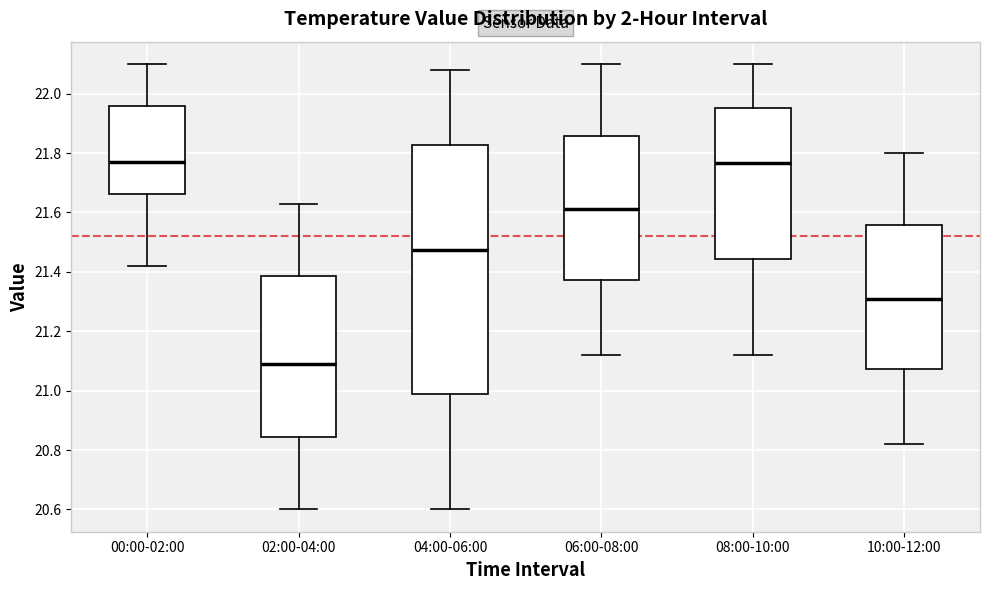

Reading left to right, transcribe this box plot: for each box, give where its median line is, the range the box spans, and where its two whiskers end, as read against the y-axis. The values are not printed on the chart, so give them approximately, as read against the axis.

00:00-02:00: median 21.78, box 21.66 to 21.96, whiskers 21.42 to 22.10
02:00-04:00: median 21.10, box 20.84 to 21.38, whiskers 20.60 to 21.64
04:00-06:00: median 21.48, box 20.98 to 21.82, whiskers 20.60 to 22.08
06:00-08:00: median 21.62, box 21.38 to 21.86, whiskers 21.12 to 22.10
08:00-10:00: median 21.76, box 21.44 to 21.96, whiskers 21.12 to 22.10
10:00-12:00: median 21.32, box 21.08 to 21.56, whiskers 20.82 to 21.80